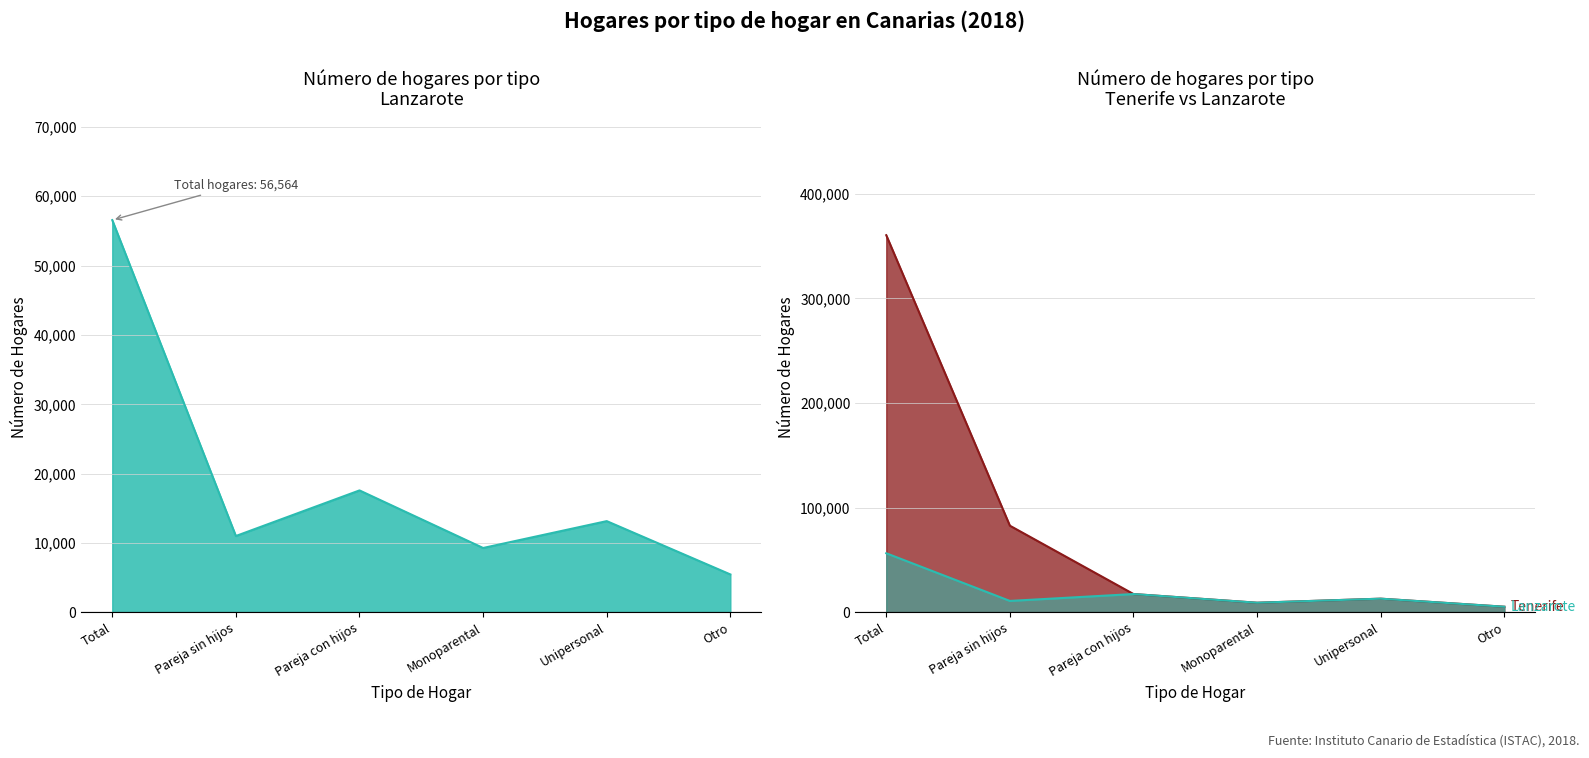

Is it true that Hogares de una sola persona equals 22752 at 0?

False